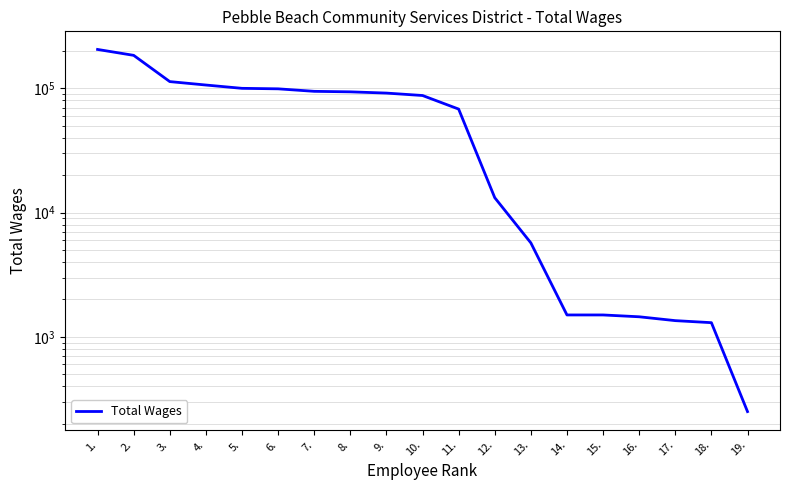

Does the chart display data point markers on the line(s)?

No